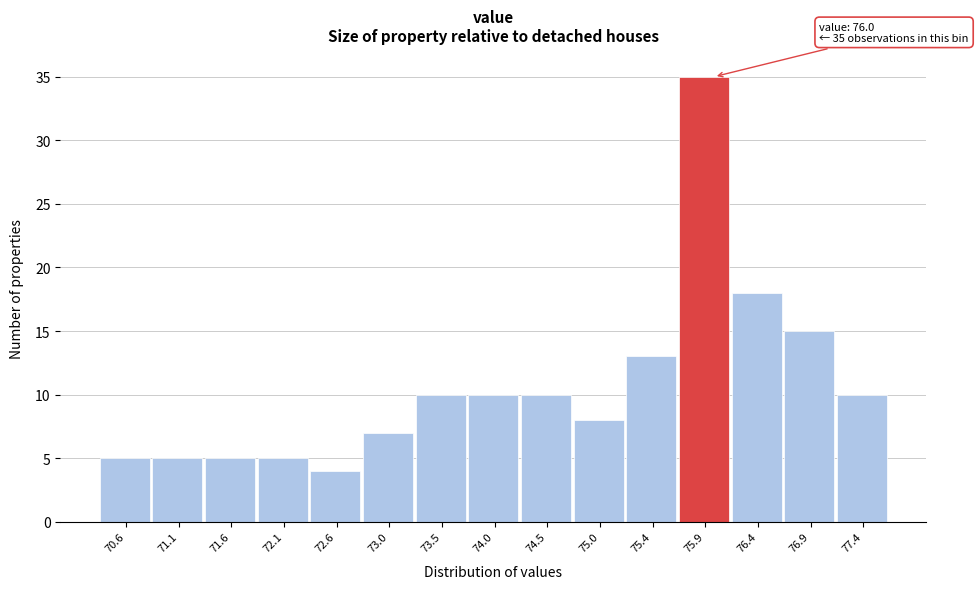

Over which range of the x-axis is the bar tallest?

75.68 to 76.16